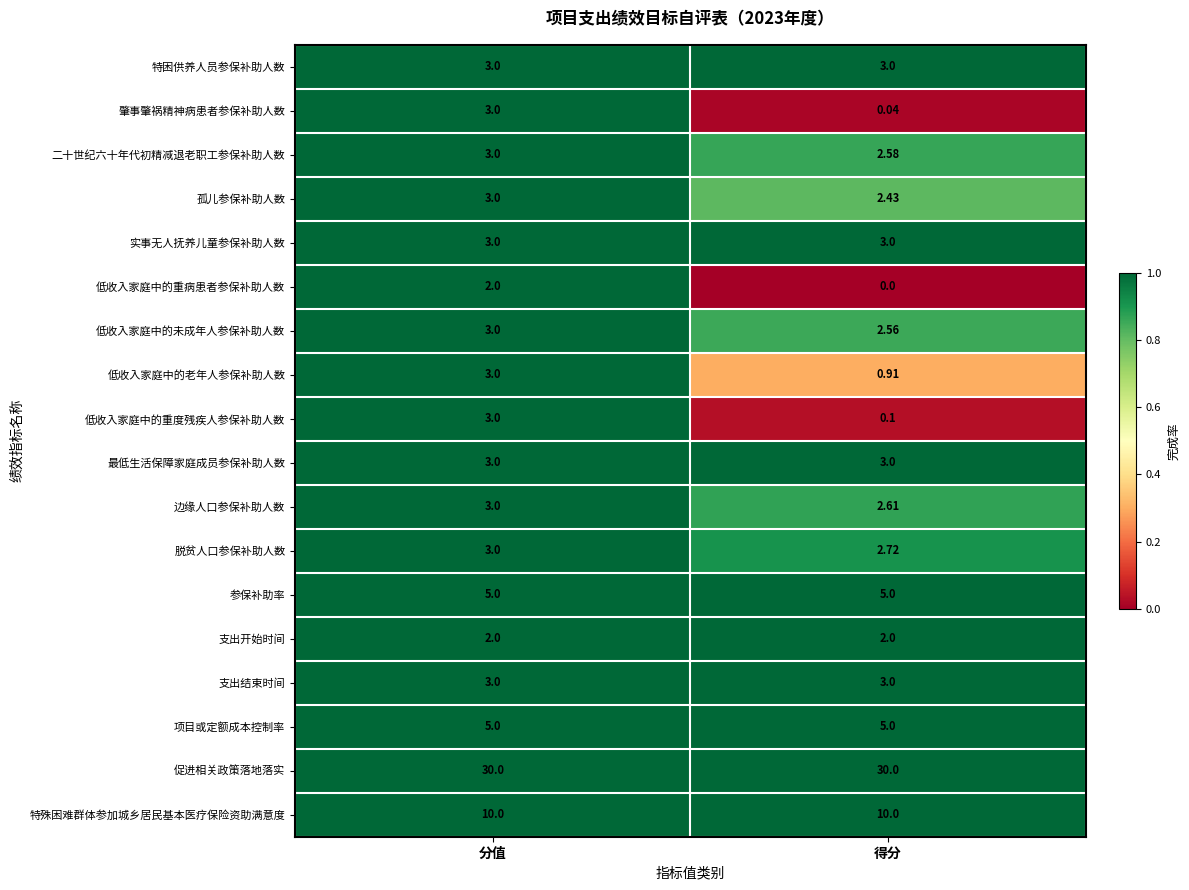

At how many categories does at least one series exceed 0?

2